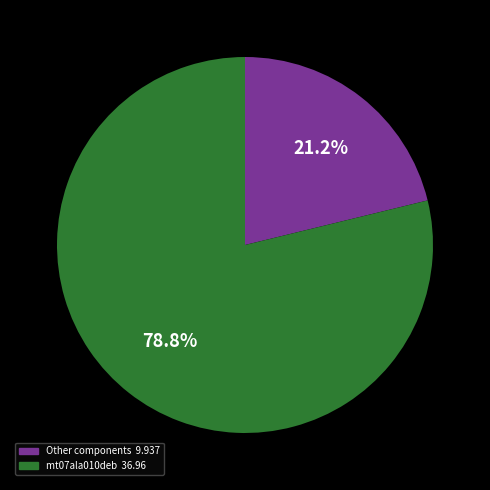

Does any single category account for the majority?

Yes